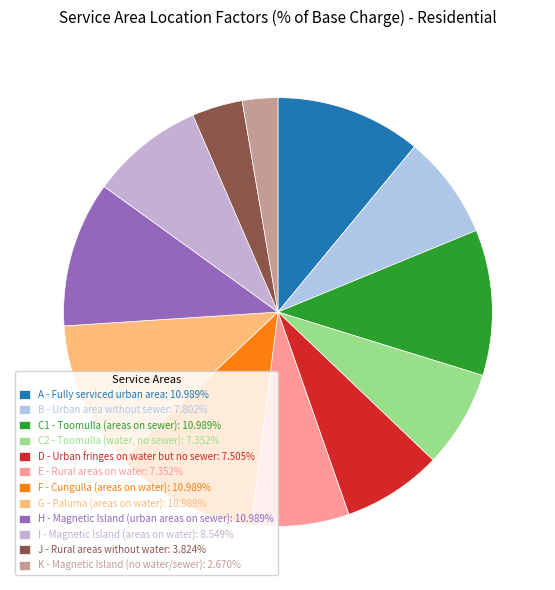

To the nearest percent, what is the average slice percentage?

8%